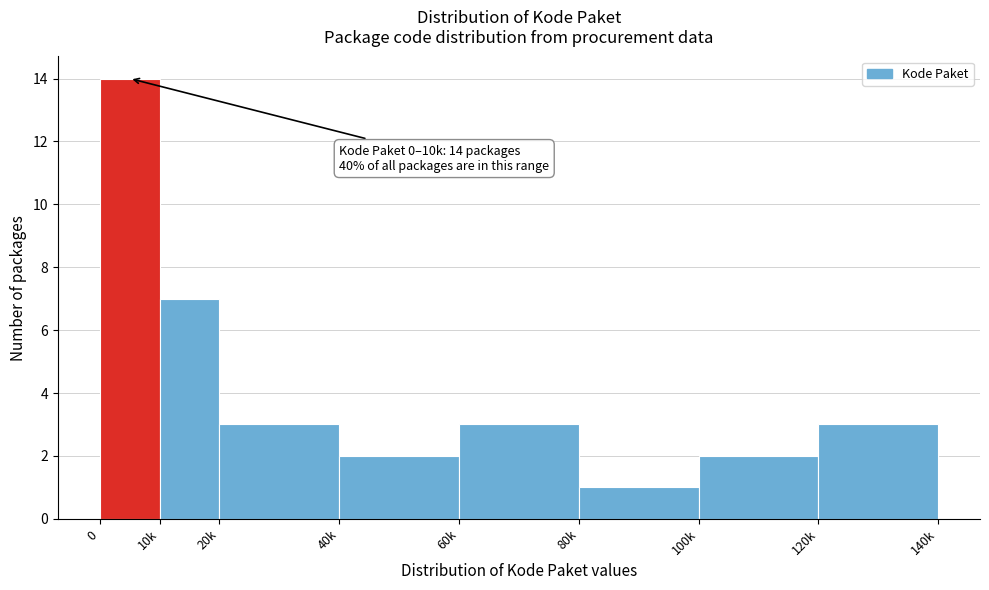

Reading right to left, what are all the values shown in this chart?

120k=3	100k=2	80k=1	60k=3	40k=2	20k=3	10k=7	0=14